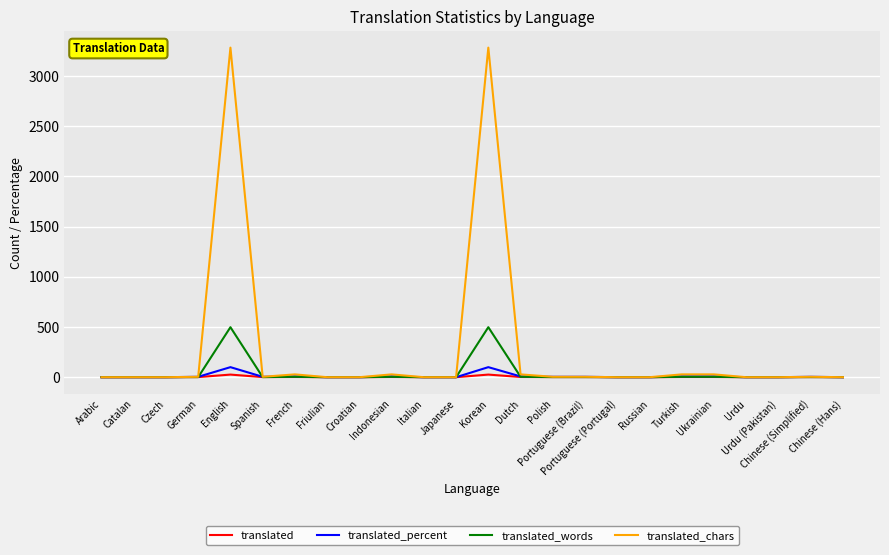

What is the highest value of the translated_words series?

498.0